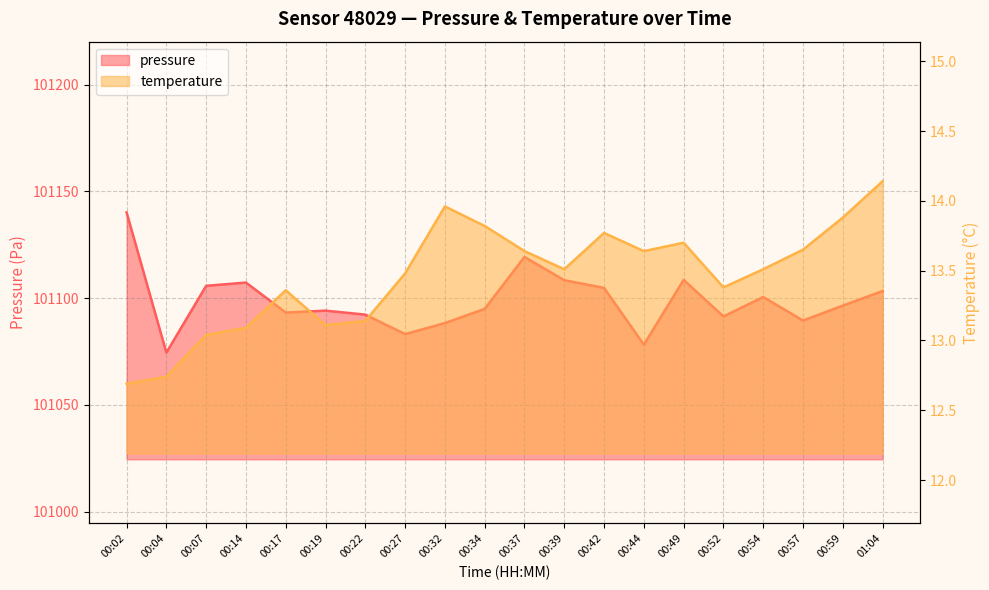

Between 00:02 and 00:32, which series saw the biggest shift?

pressure